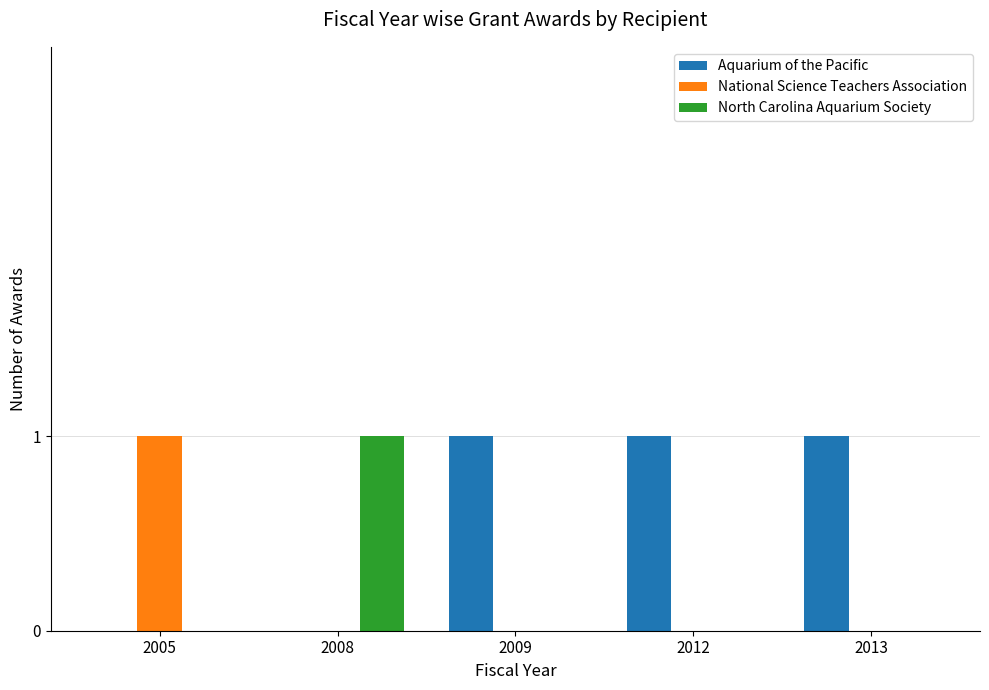

Reading left to right, what are all the values shown in this chart?

Aquarium of the Pacific: 2005=0	2008=0	2009=1	2012=1	2013=1
National Science Teachers Association: 2005=1	2008=0	2009=0	2012=0	2013=0
North Carolina Aquarium Society: 2005=0	2008=1	2009=0	2012=0	2013=0